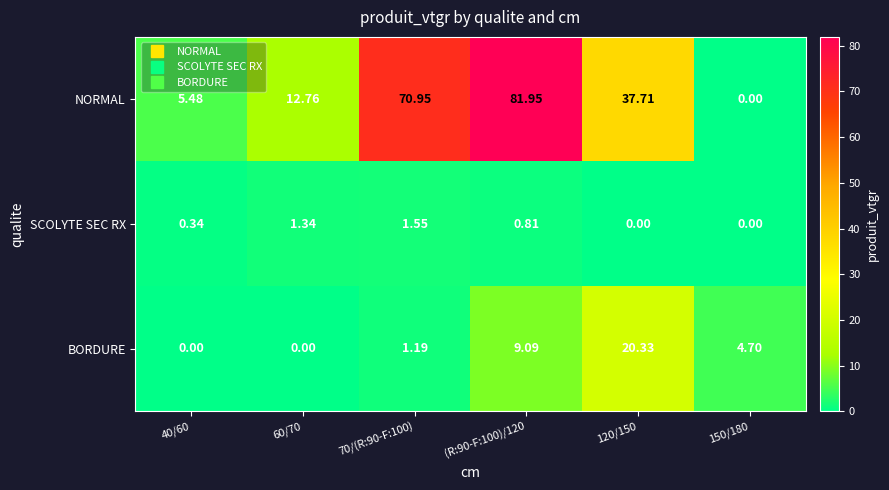

Which series has the largest total across all categories?

NORMAL